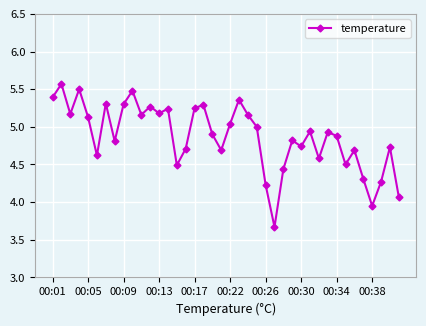

What is the value of the 5th point from the left?

5.1